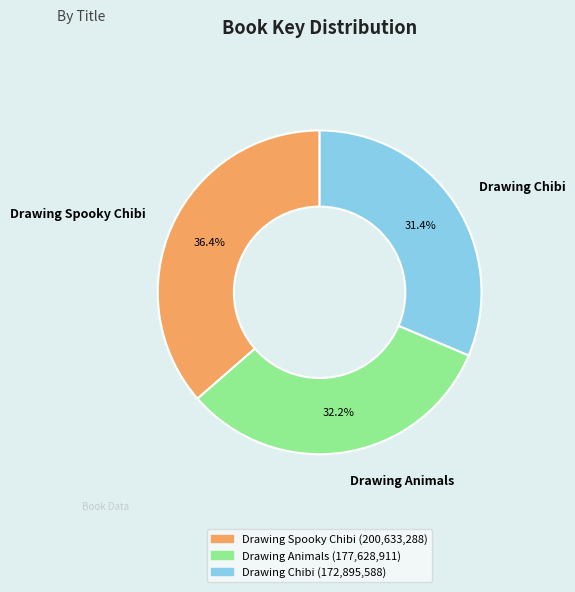

Between Drawing Animals and Drawing Chibi, which is larger?

Drawing Animals